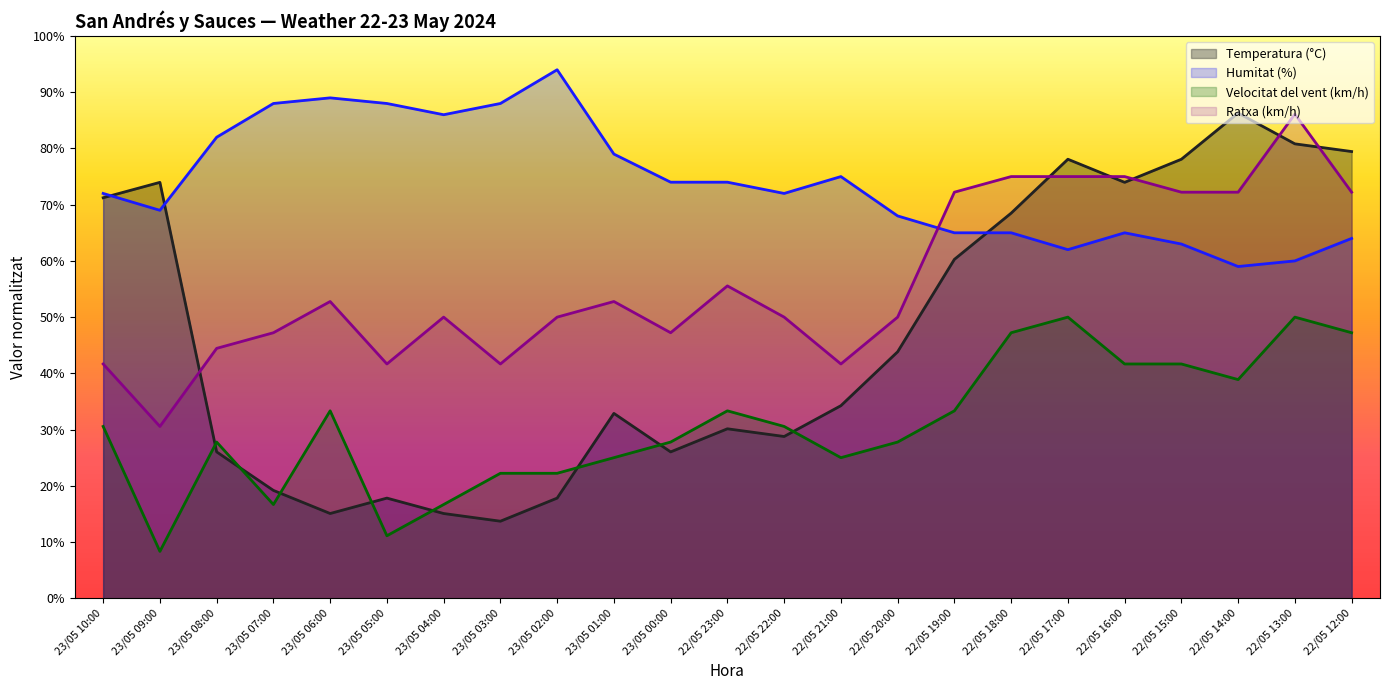

Does the chart display data point markers on the line(s)?

No